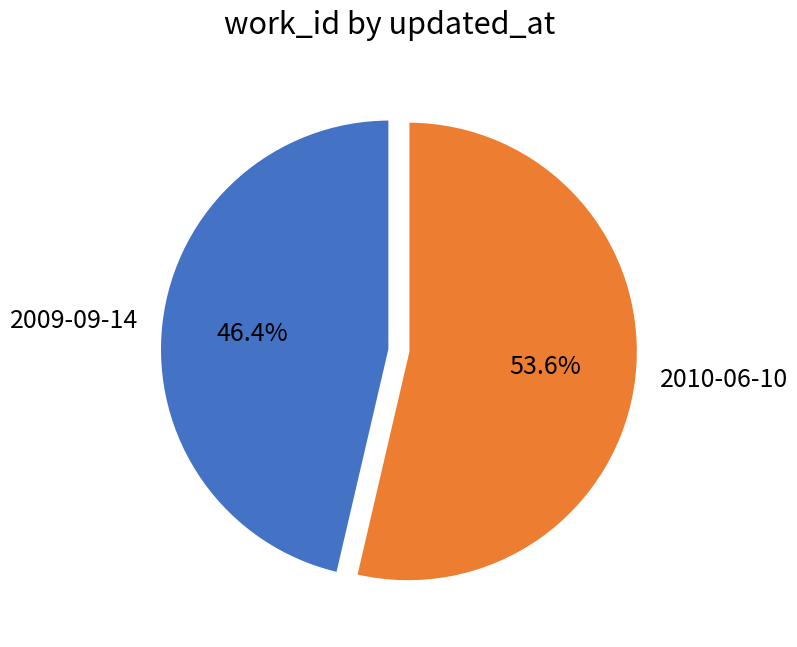

What portion of the pie excludes 2009-09-14?

53.6%